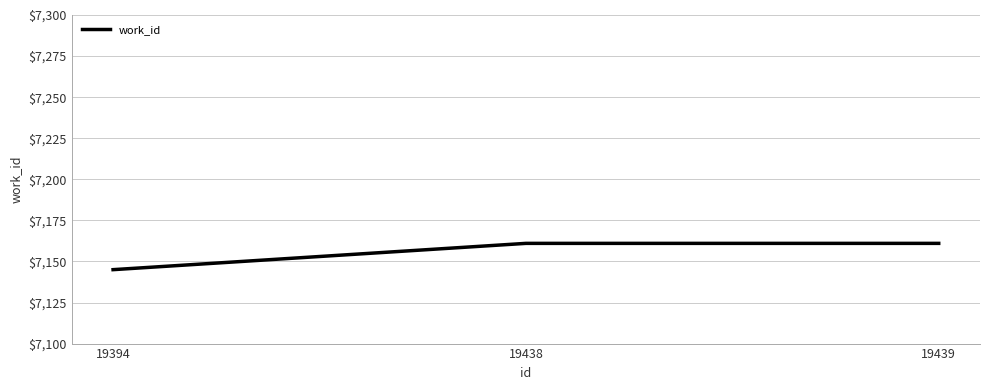

Reading left to right, list all the values displayed in this chart.

19394=7145	19438=7161	19439=7161